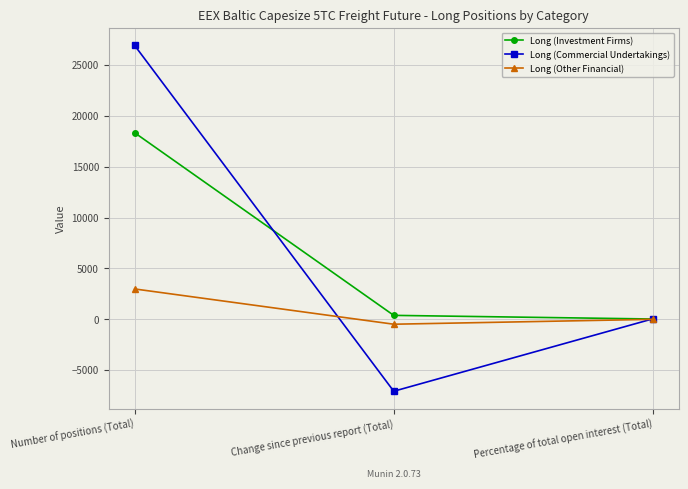

Which series has the largest range (max minus min)?

Long (Commercial Undertakings)